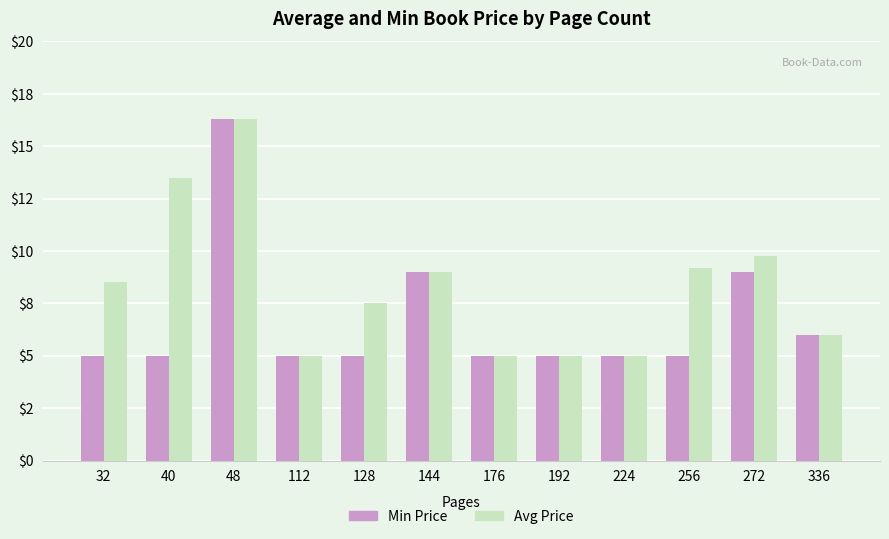

List the series in order of their overall mean, highest first.

Avg Price, Min Price